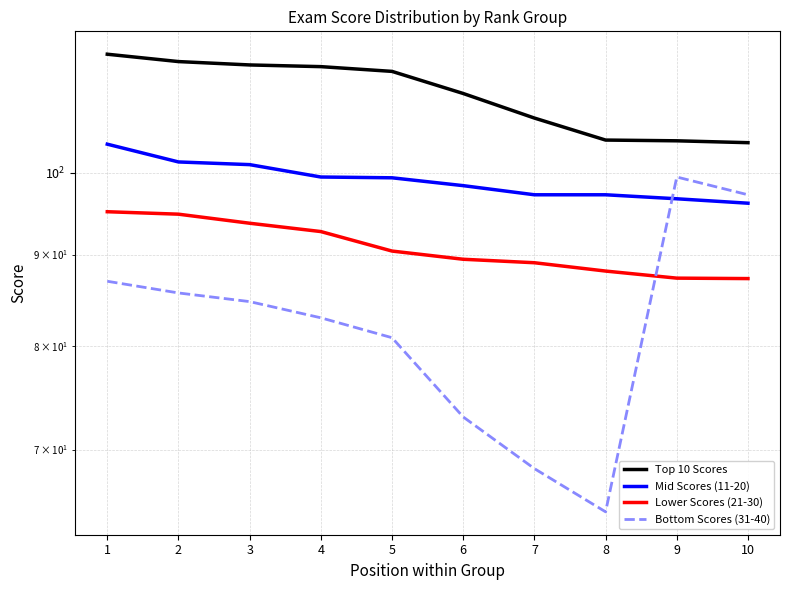

What is the value of the Top 10 Scores point at the 9th from the left?

104.2